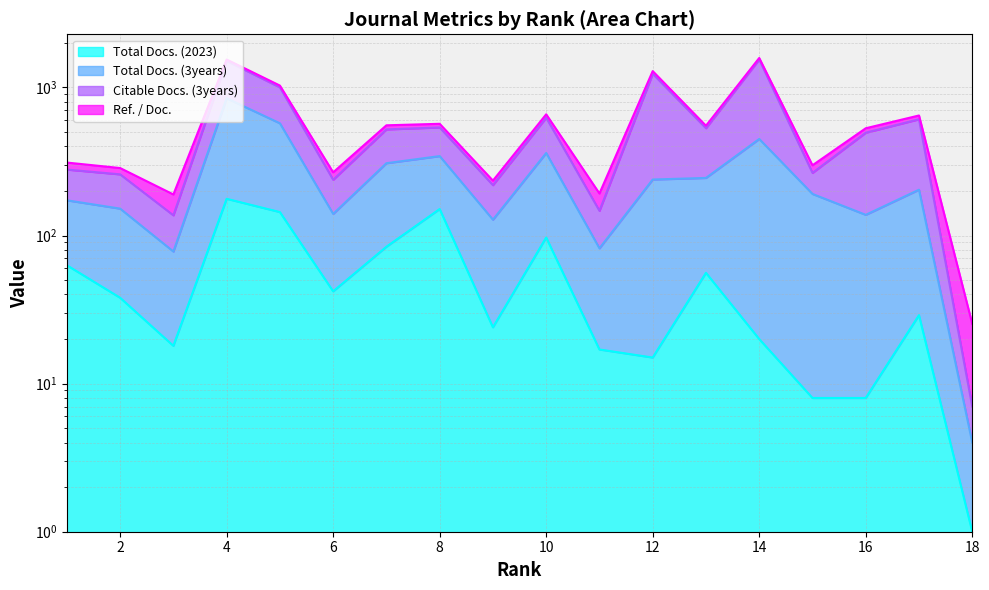

At how many categories does at least one series exceed 327?

5